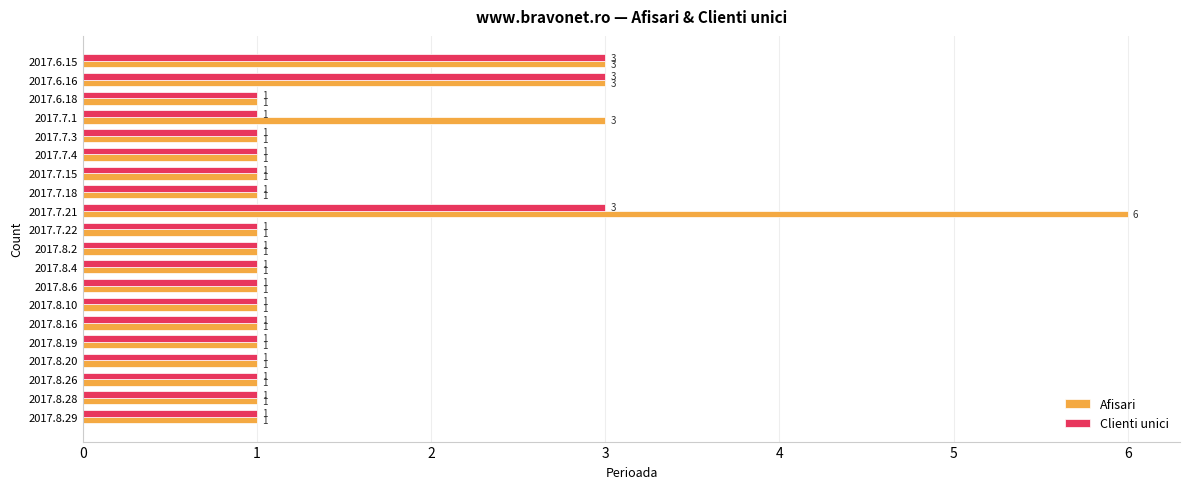

At which category is the sum across all series the highest?

2017.7.21